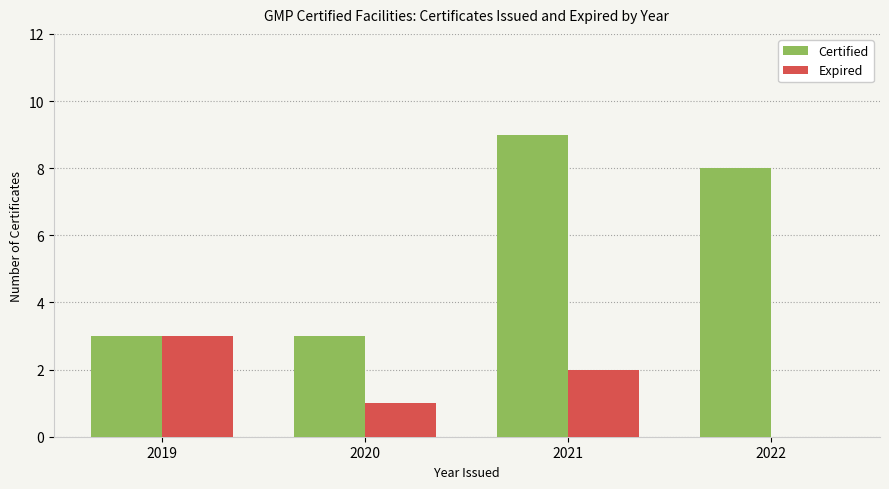

What is the approximate value of Expired at 2021?

2